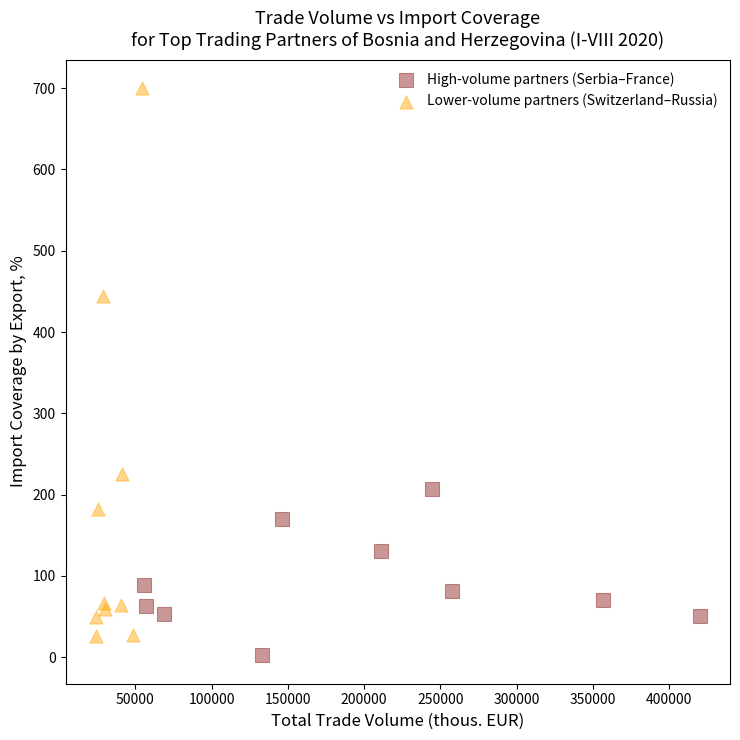

Which series has the widest spread of Y values?

Lower-volume partners (Switzerland–Russia)